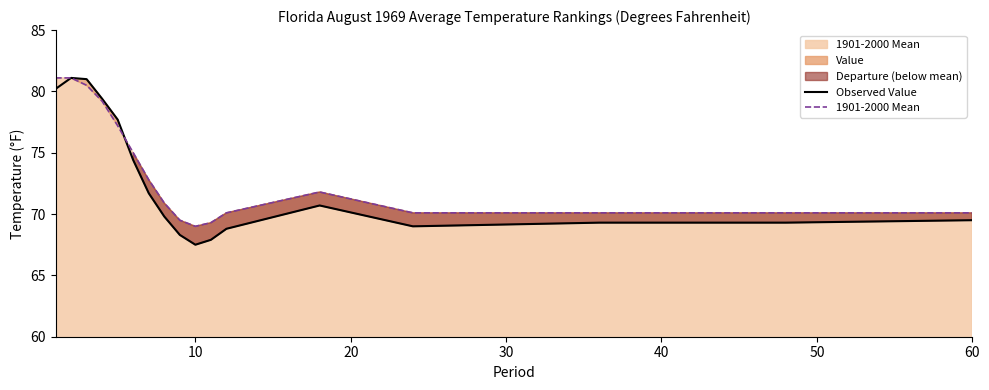

How many series are shown in this chart?

2